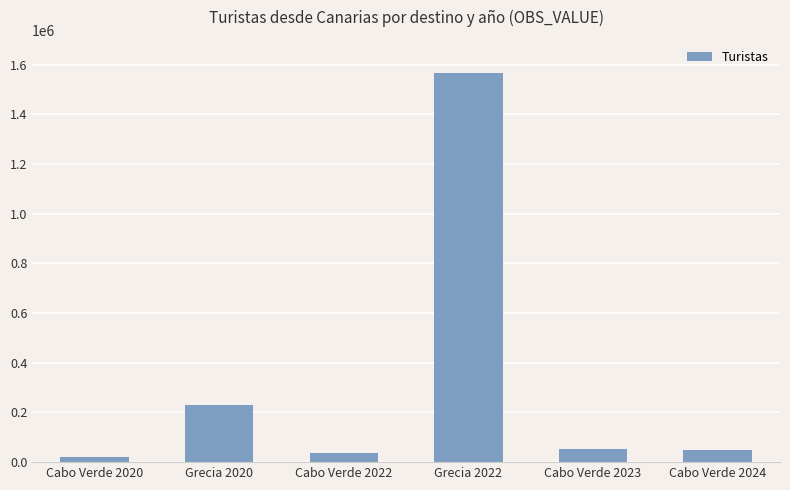

How many bars are there in total?

6